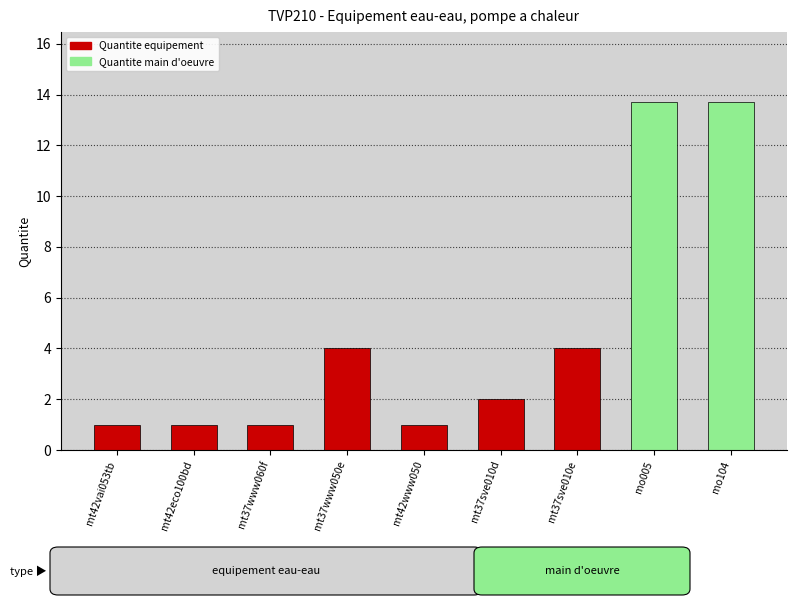

True or false: the data shows 7.1 at mt37sve010e.

False